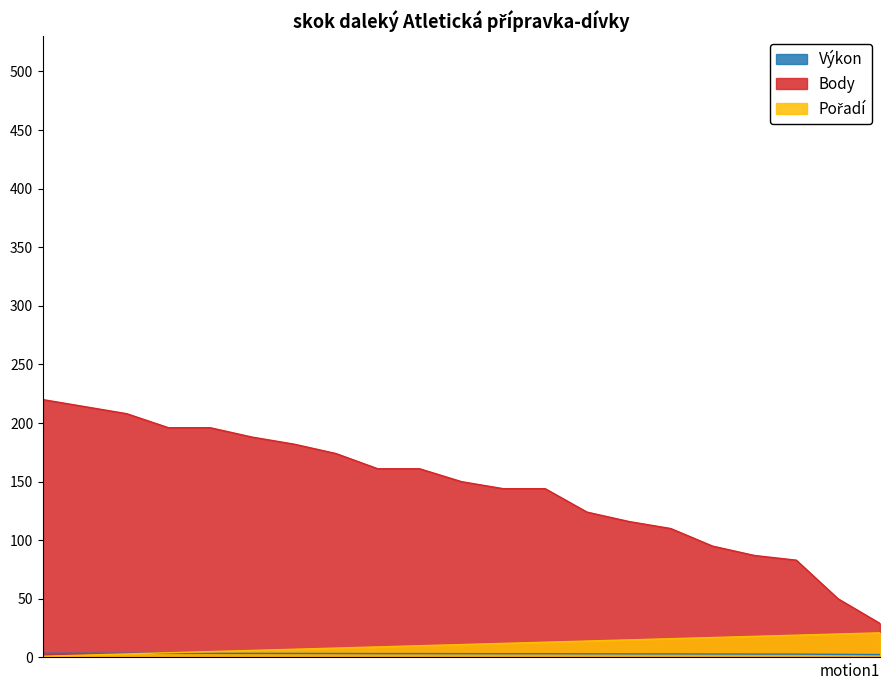

Read the Body value at Hypešová.

220.0